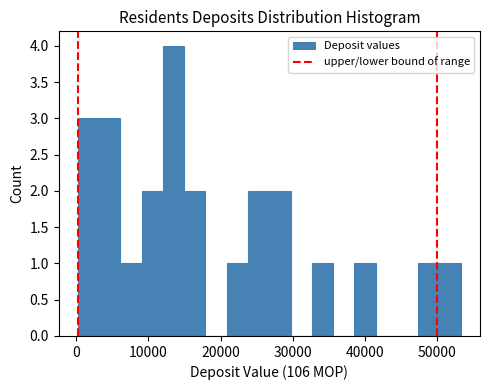

Read against the x-axis, roughly where is the centre of the tallest bar?

13000